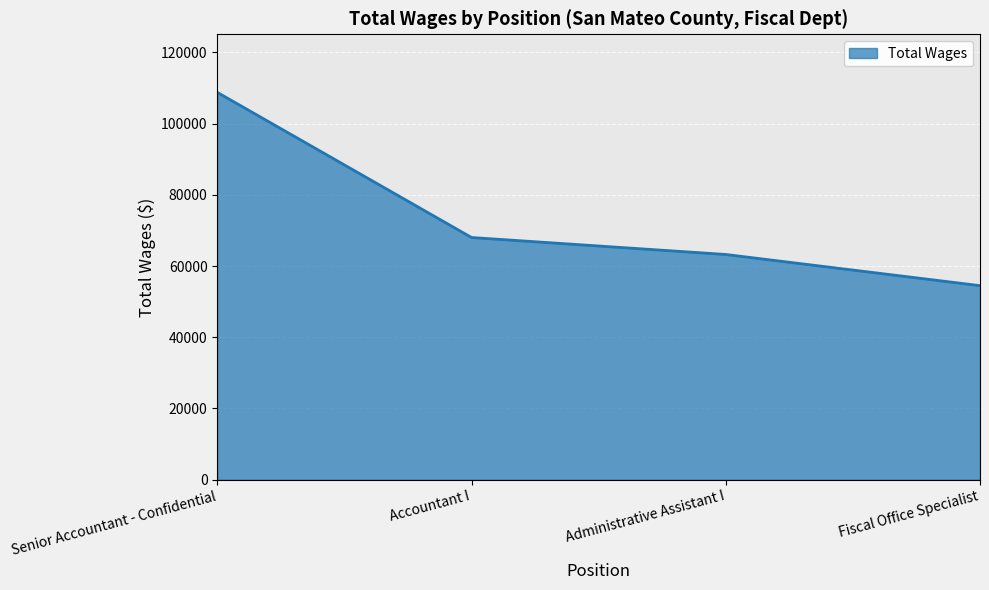

List the labels in order of value, smallest first.

Fiscal Office Specialist, Administrative Assistant I, Accountant I, Senior Accountant - Confidential